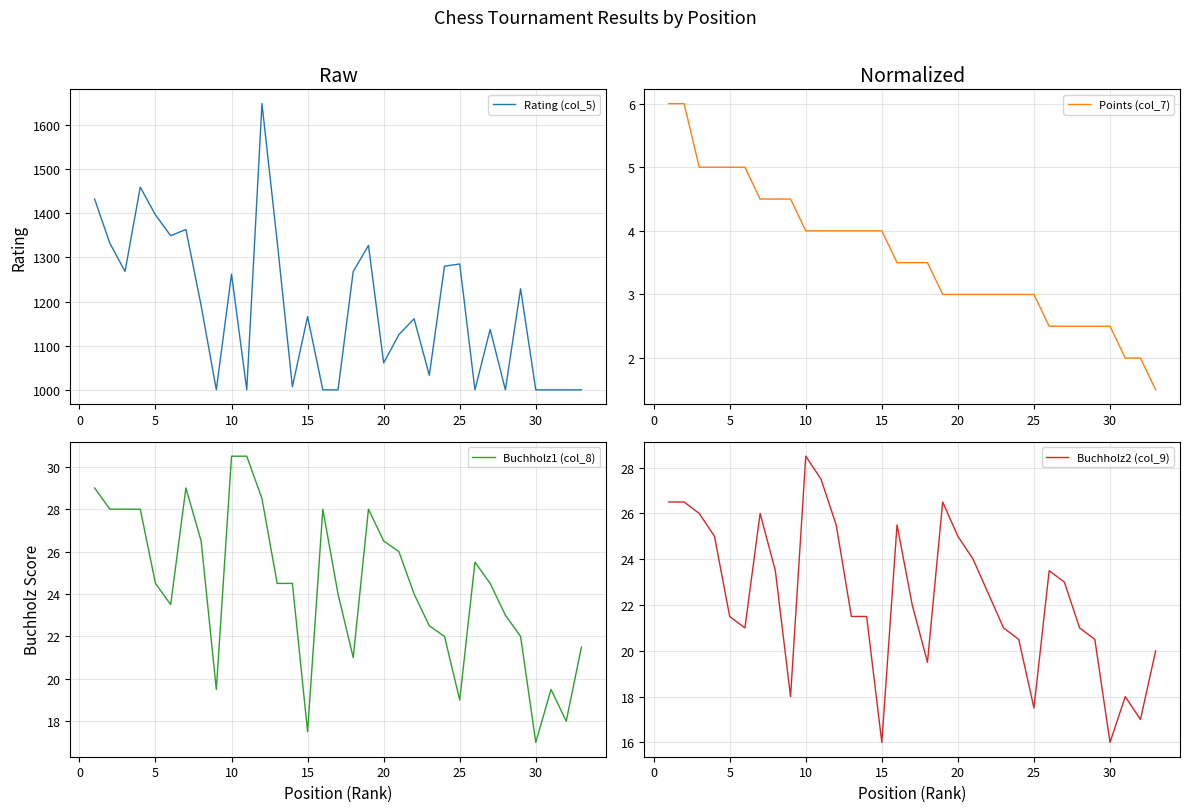

The value of Rating (col_5) at 10 is 1262. True or false?

True